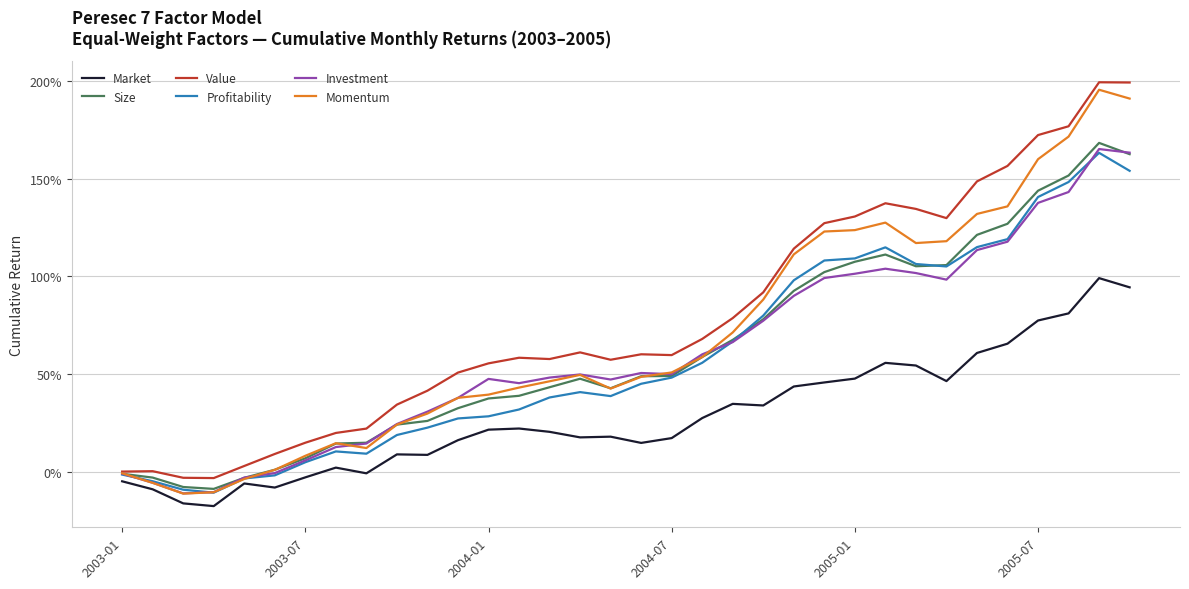

Does the chart have visible grid lines?

Yes